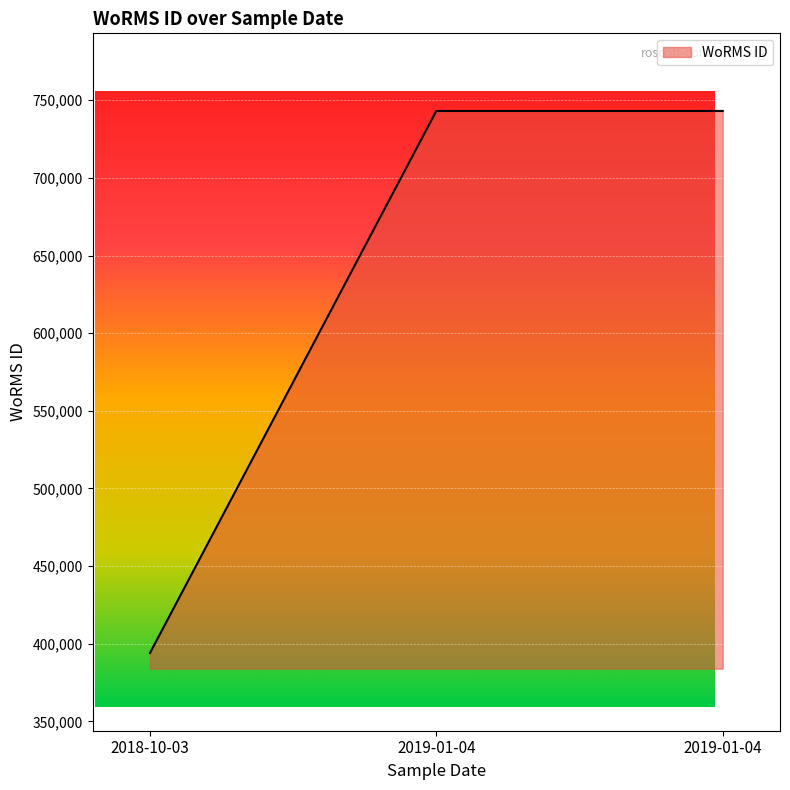

What is the ratio of the value at 2018-10-03 to the value at 2019-01-04?

0.5